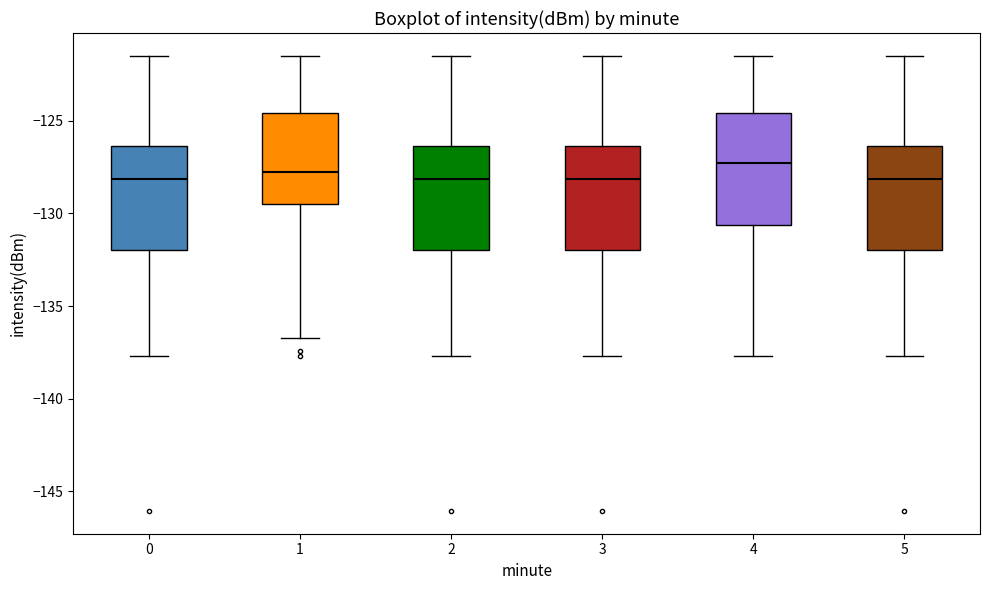

Where is the upper edge of the box at x = 3 on the y-axis? The values are not printed on the chart, so give them approximately, as read against the axis.

-126.5